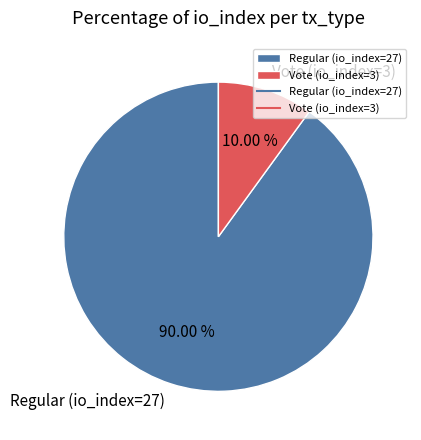

What is the smallest slice in the pie chart?

Vote (io_index=3)